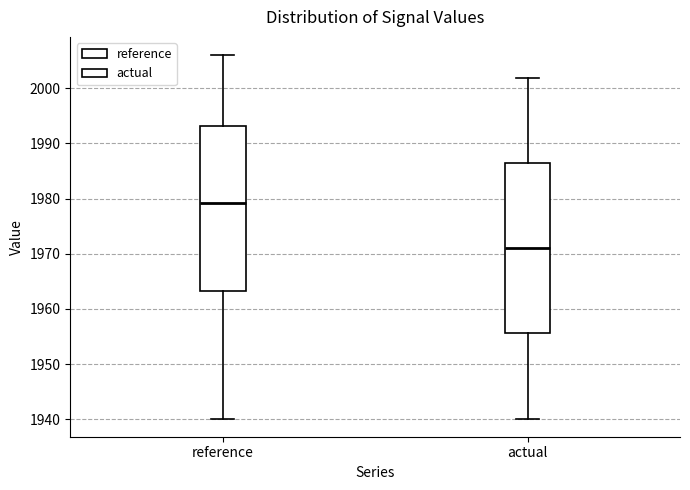

Reading left to right, transcribe this box plot: for each box, give where its median line is, the range the box spans, and where its two whiskers end, as read against the y-axis. The values are not printed on the chart, so give them approximately, as read against the axis.

reference: median 1979, box 1963 to 1993, whiskers 1940 to 2006
actual: median 1971, box 1956 to 1986, whiskers 1940 to 2002